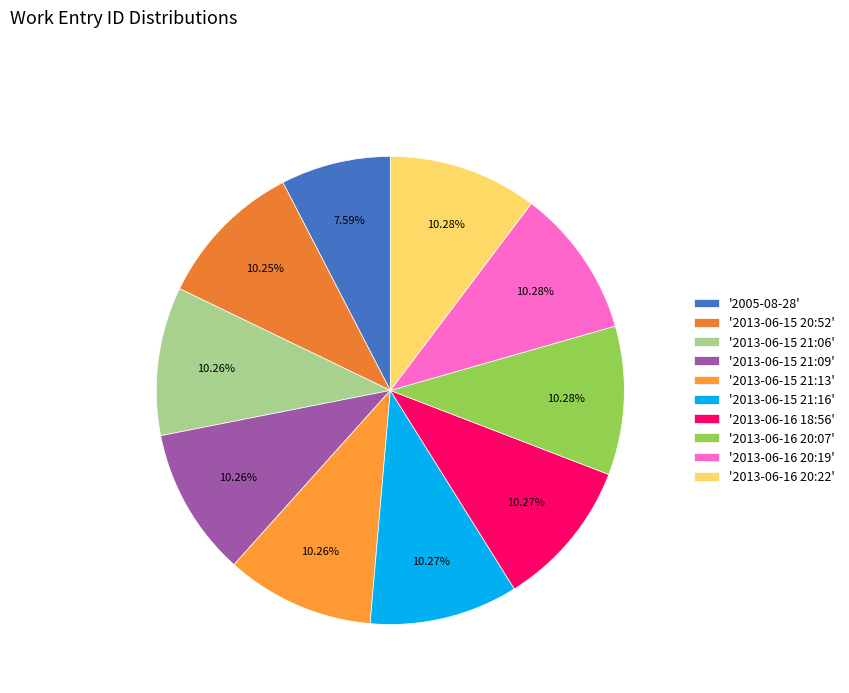

Rank the categories by value from lowest to highest.

2005-08-28, 2013-06-15 20:52, 2013-06-15 21:06, 2013-06-15 21:09, 2013-06-15 21:13, 2013-06-15 21:16, 2013-06-16 18:56, 2013-06-16 20:07, 2013-06-16 20:19, 2013-06-16 20:22